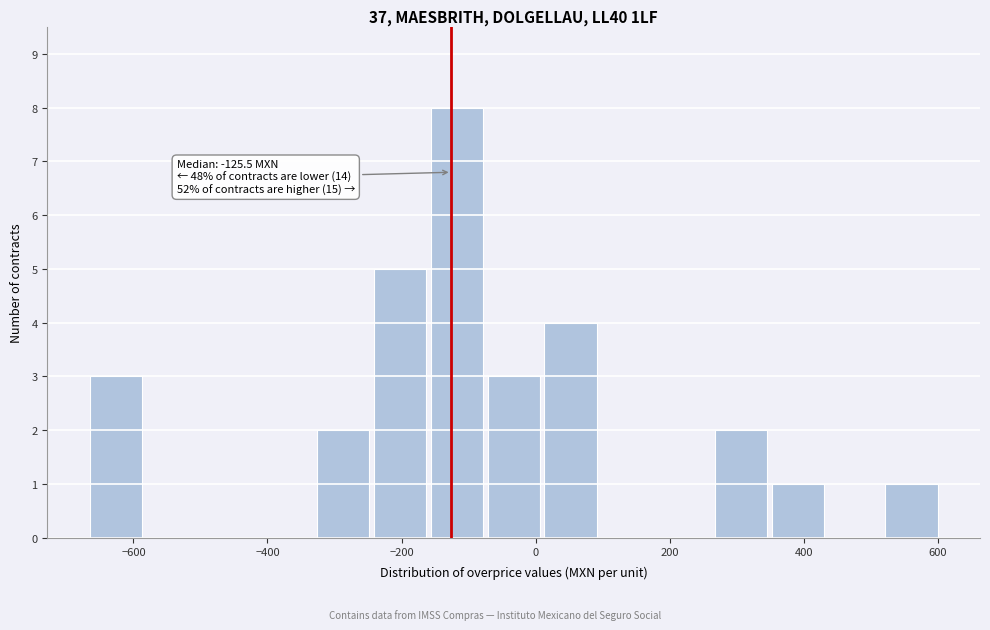

Which range on the x-axis has the tallest bar?

-160 to -80